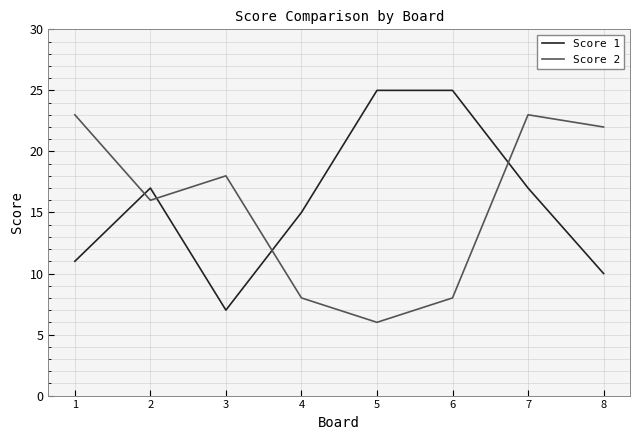

What is the sum of the Score 1 values at 7 and 3?

24